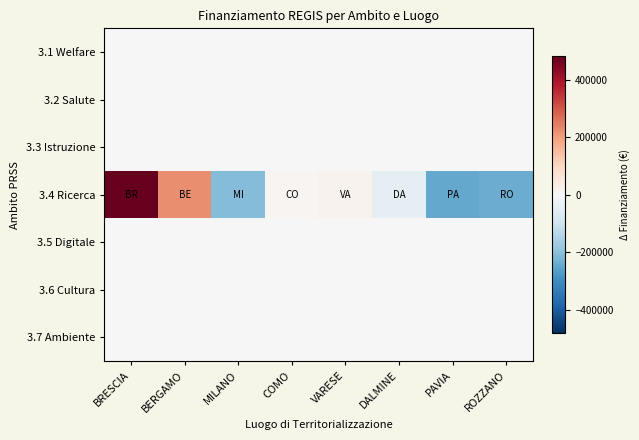

Which label corresponds to the smallest value in the chart?

PAVIA